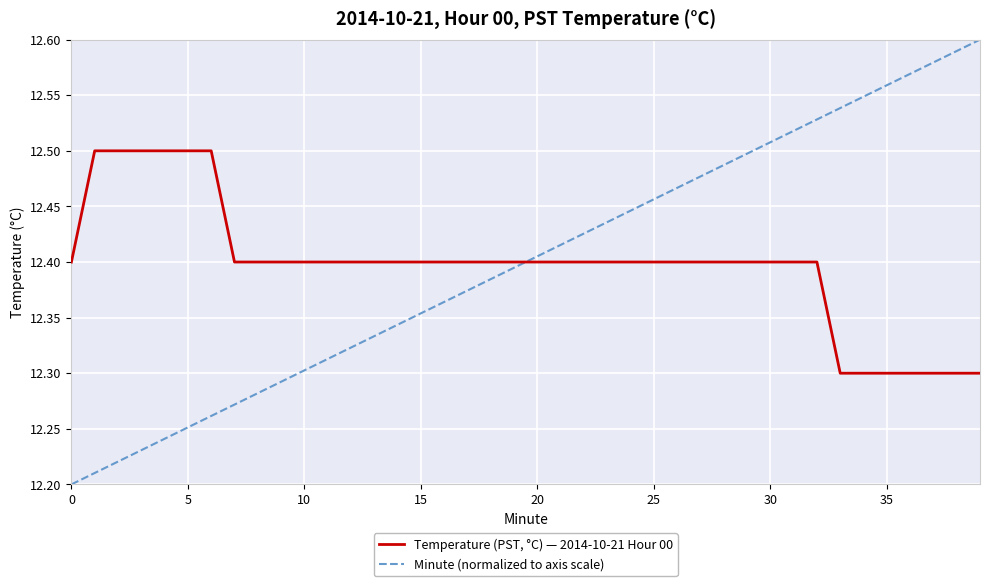

How many Temperature (PST, °C) — 2014-10-21 Hour 00 values are between 12 and 13?

40